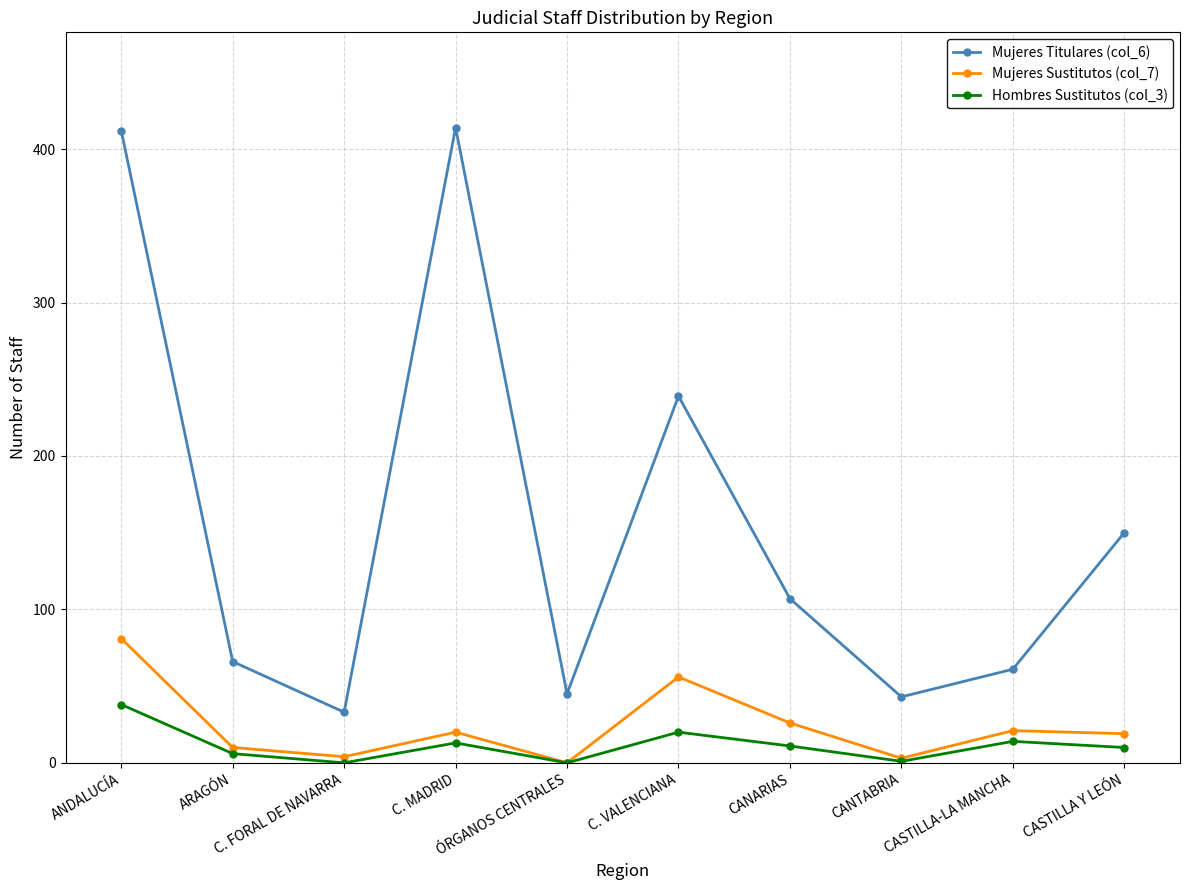

The Hombres Sustitutos (col_3) series shows 13 at C. MADRID. True or false?

True